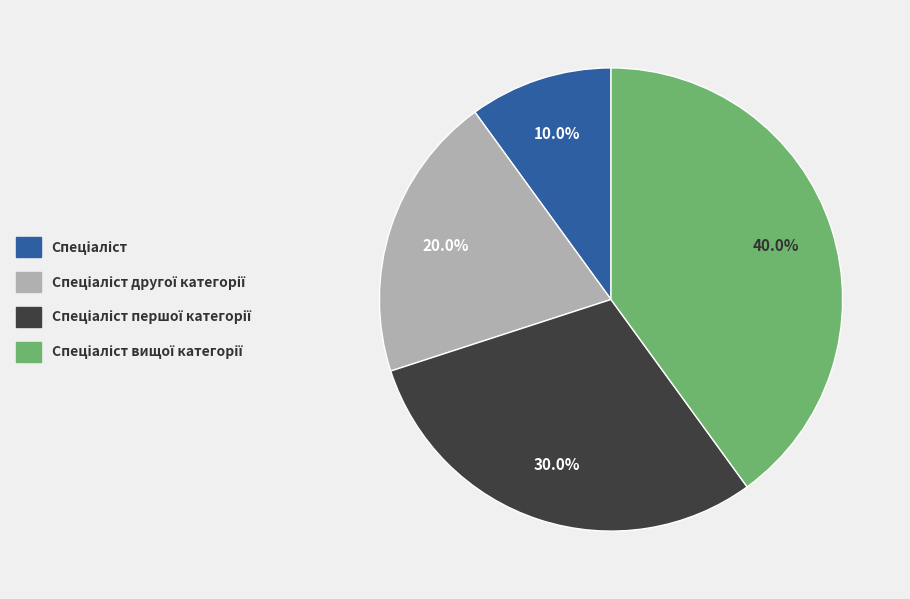

Is there a majority slice in this chart?

No